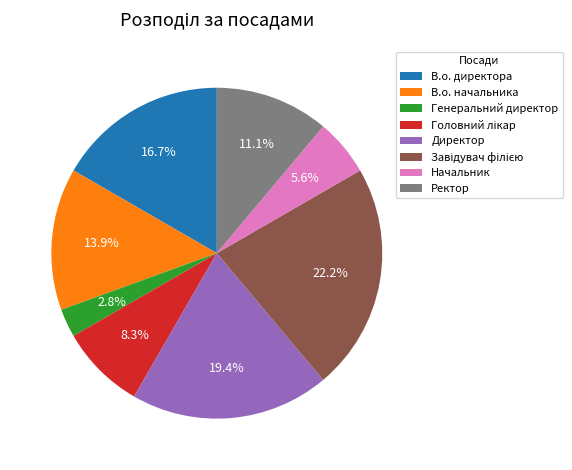

To the nearest percent, what portion does В.о. директора represent?

17%